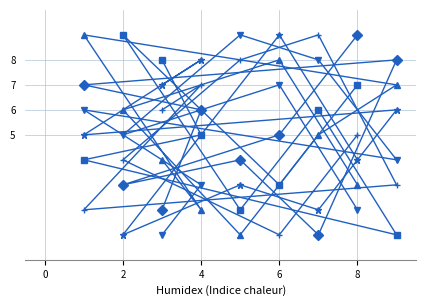

What is the difference between the second highest and second lowest values in the col_5 series?

6